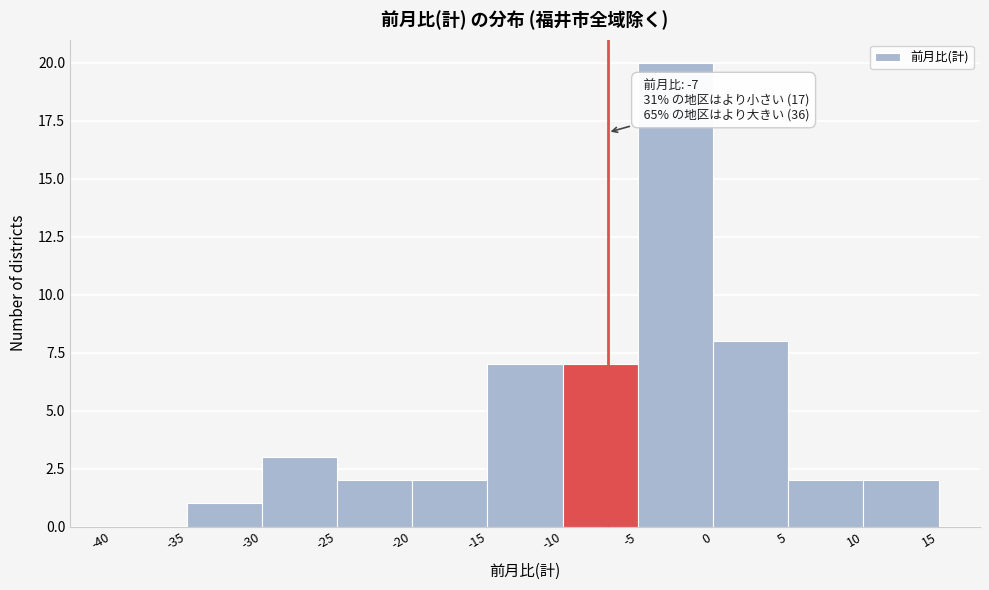

Which range on the x-axis has the tallest bar?

-5 to 0